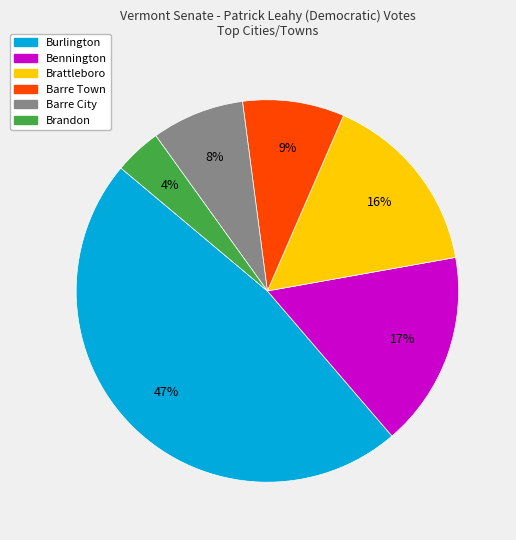

Is it true that Bennington is 17% of the pie?

True